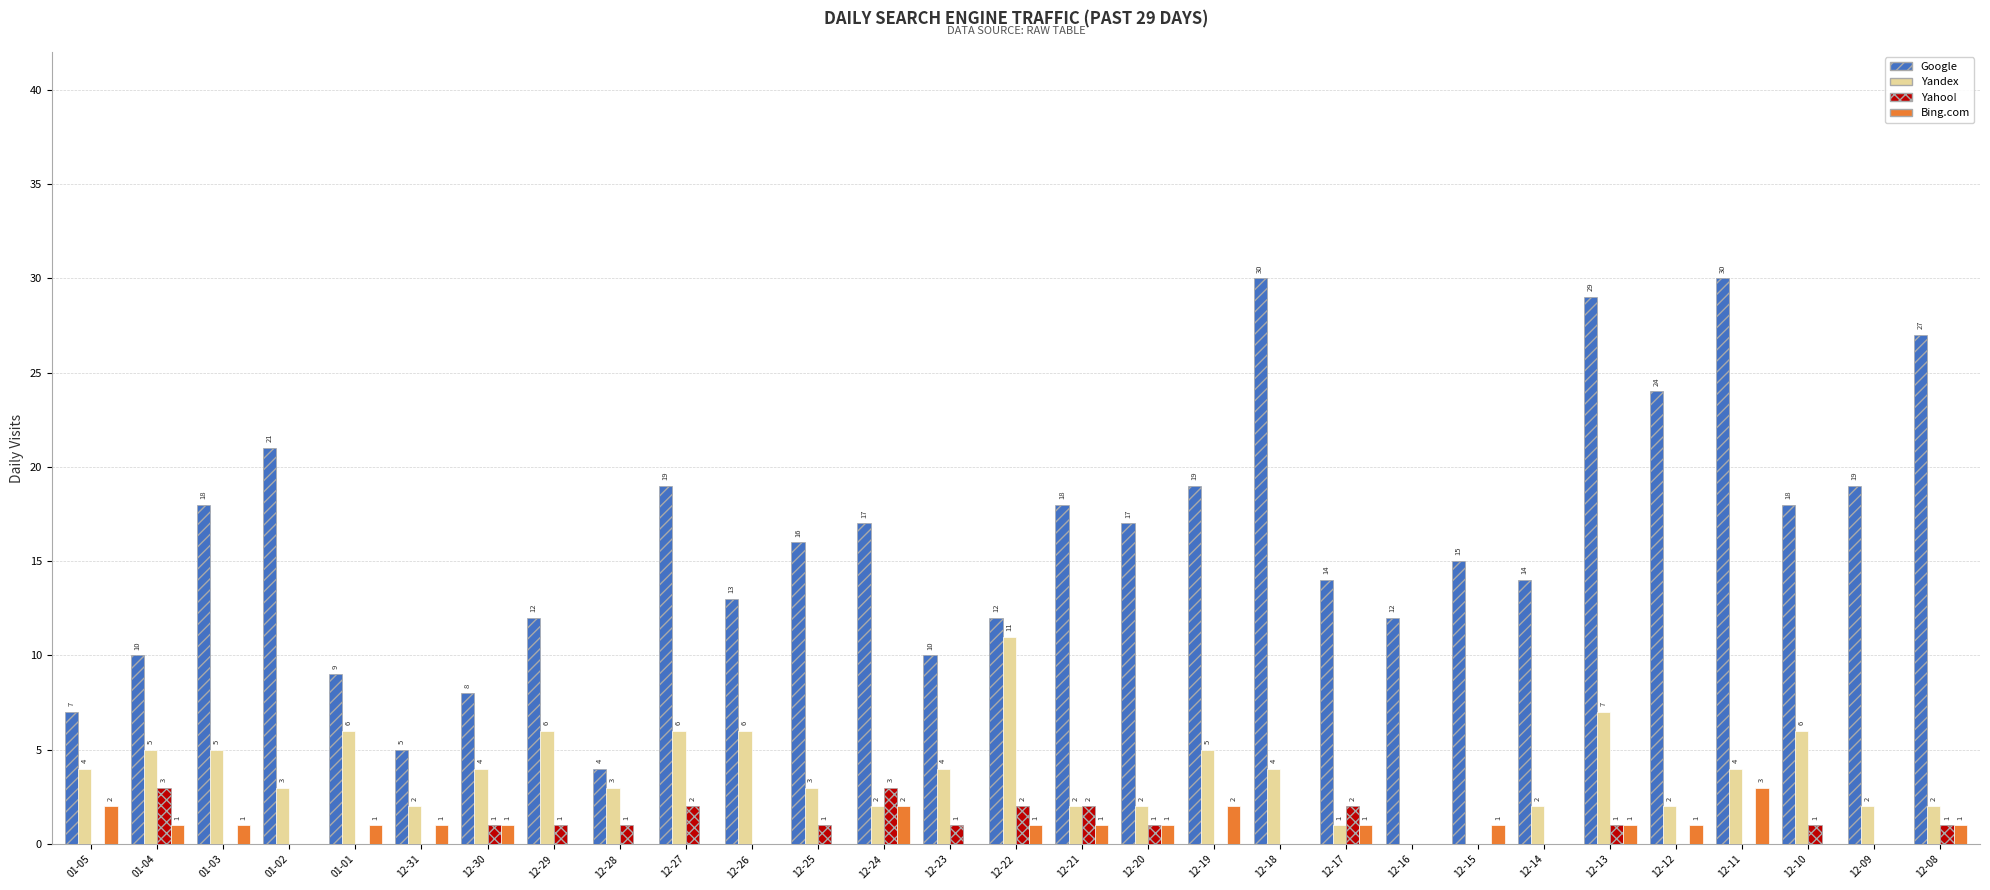

Reading right to left, transcribe all the data shown in this chart.

Google: 27	19	18	30	24	29	14	15	12	14	30	19	17	18	12	10	17	16	13	19	4	12	8	5	9	21	18	10	7
Yandex: 2	2	6	4	2	7	2	0	0	1	4	5	2	2	11	4	2	3	6	6	3	6	4	2	6	3	5	5	4
Yahoo!: 1	0	1	0	0	1	0	0	0	2	0	0	1	2	2	1	3	1	0	2	1	1	1	0	0	0	0	3	0
Bing.com: 1	0	0	3	1	1	0	1	0	1	0	2	1	1	1	0	2	0	0	0	0	0	1	1	1	0	1	1	2